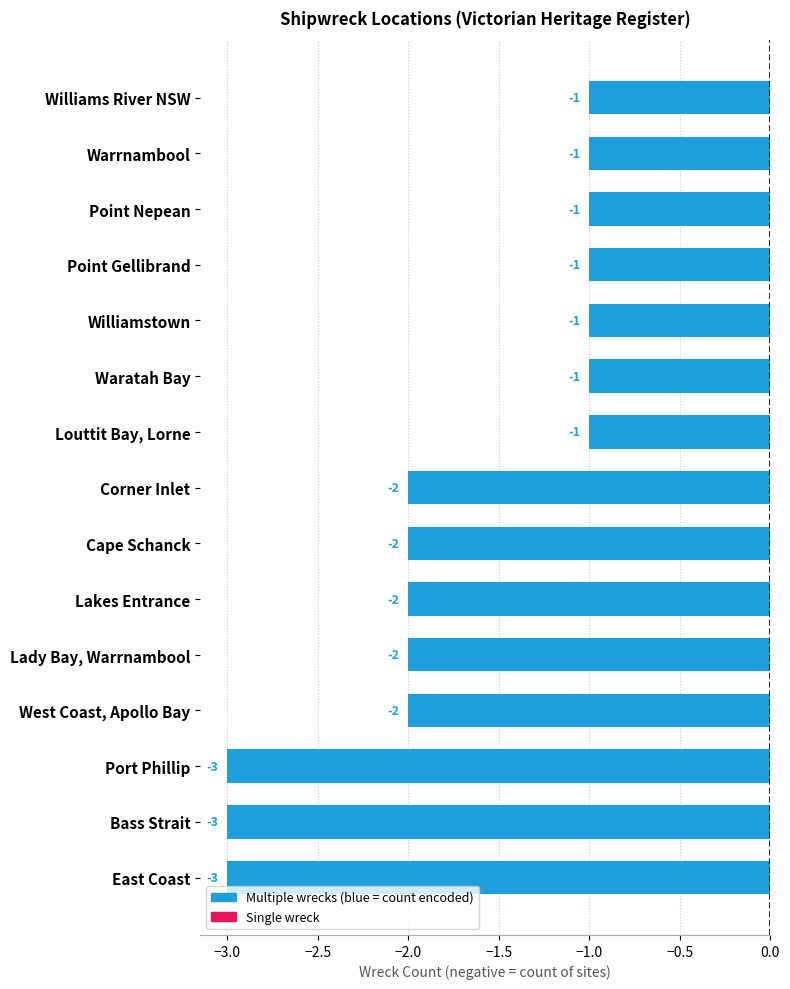

Reading bottom to top, extract all data points from this chart.

-3	-3	-3	-2	-2	-2	-2	-2	-1	-1	-1	-1	-1	-1	-1